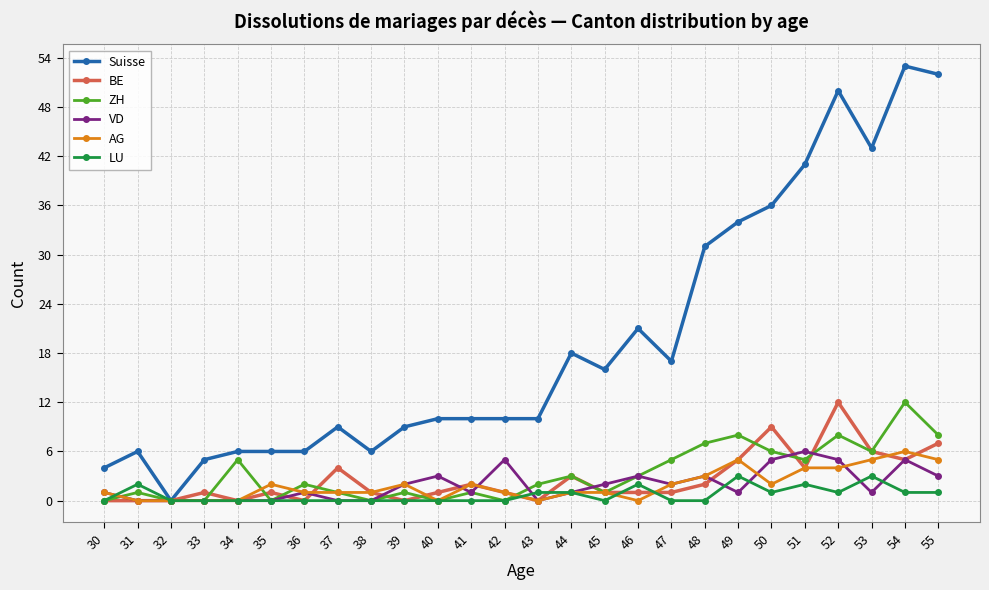

What is the value of the LU point at the 24th from the left?

3